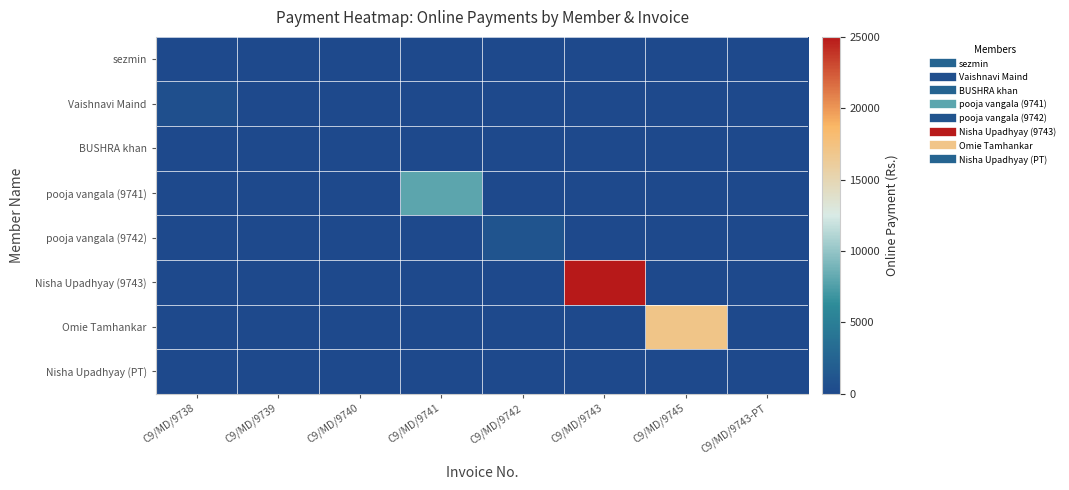

Which series has the largest total across all categories?

Nisha Upadhyay (9743)